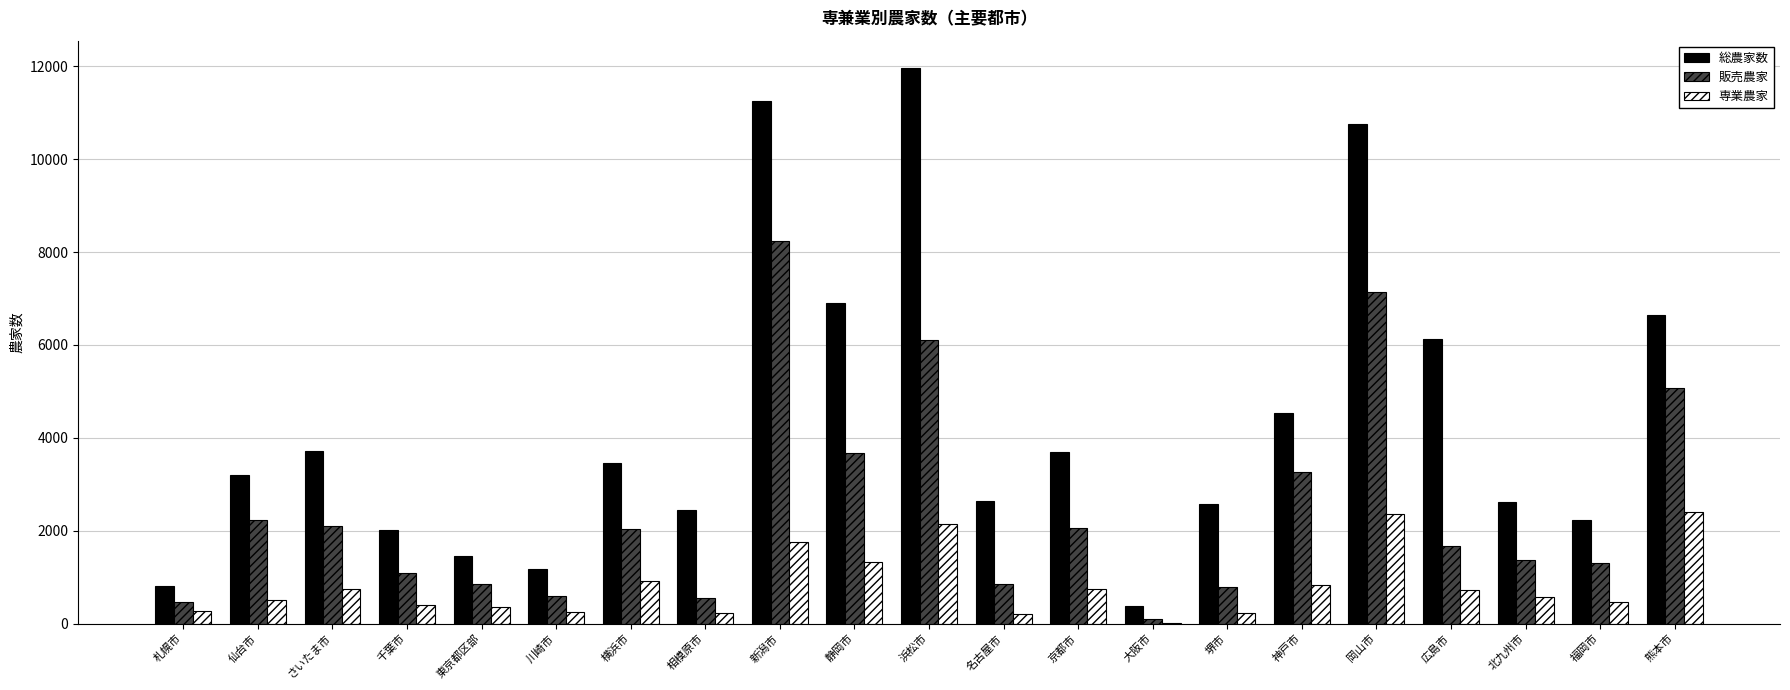

The value of 総農家数 at 札幌市 is 807. True or false?

True